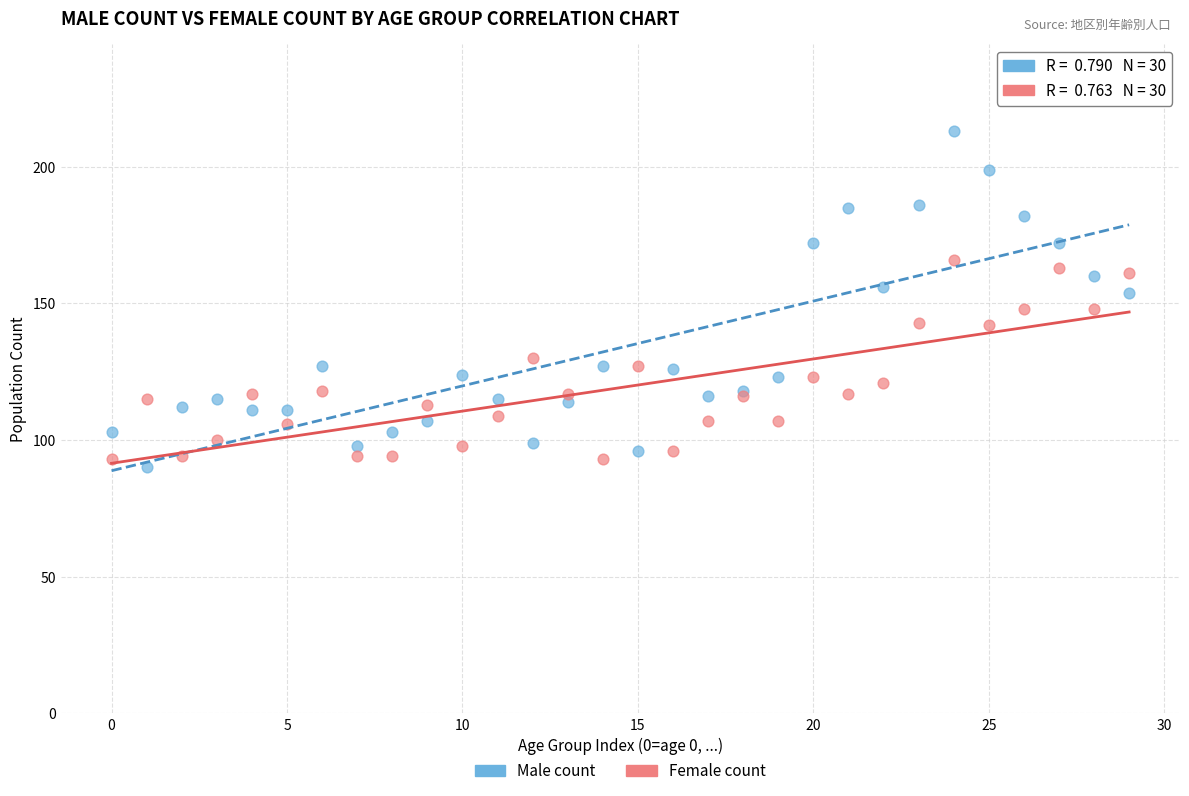

Which series has the largest Y range (max minus min)?

Male count